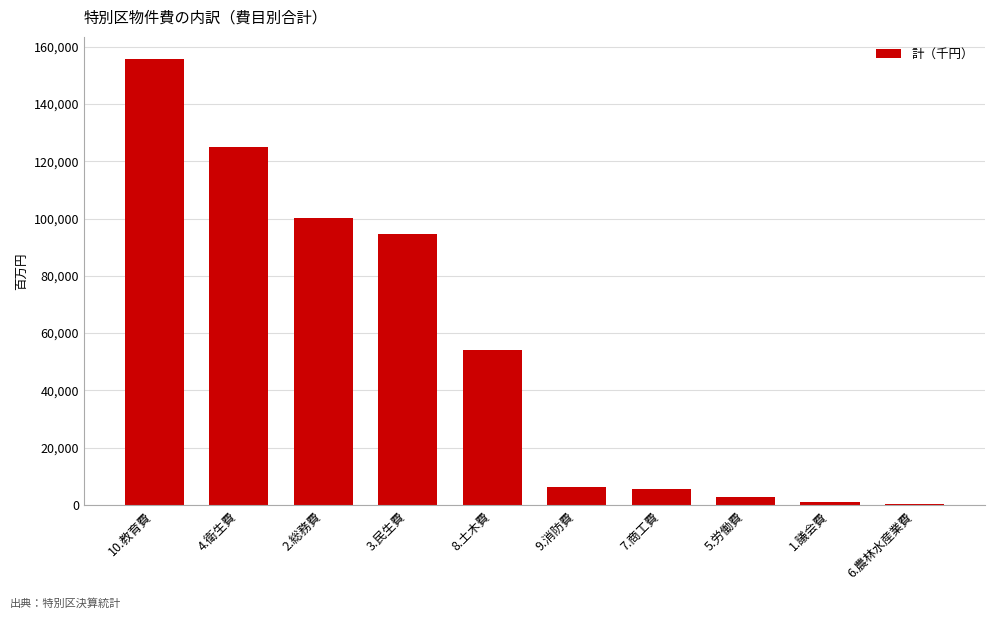

What is the difference between the values at 6.農林水産業費 and 1.議会費?

635026